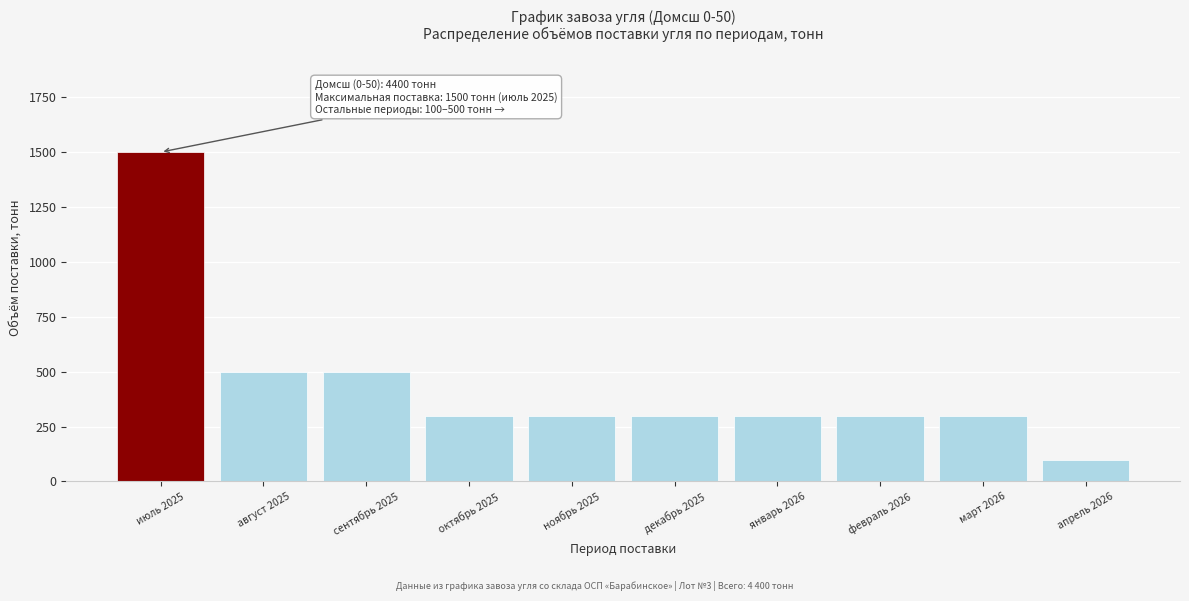

Reading left to right, extract all data points from this chart.

1500	500	500	300	300	300	300	300	300	100